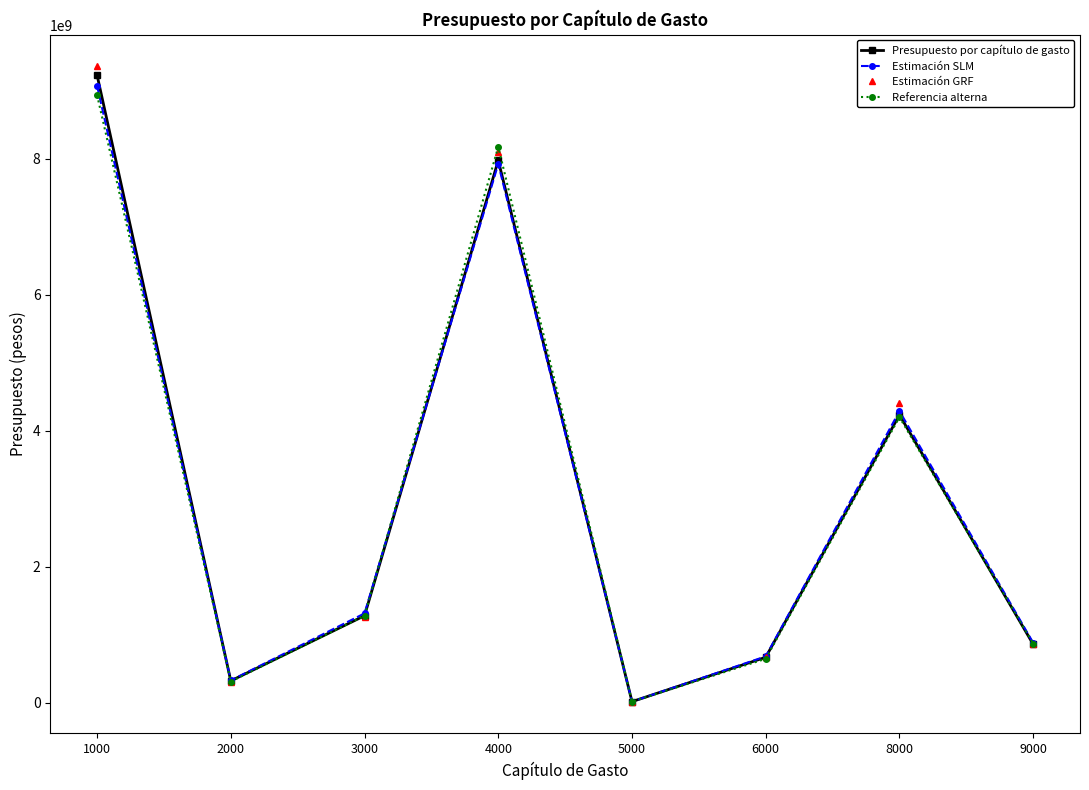

Reading right to left, what are all the values shown in this chart?

Presupuesto por capítulo de gasto: 9000=857210166.0	8000=4233134825.0	6000=666942640.0	5000=14375134.0	4000=7977594419.0	3000=1277941018.0	2000=319634552.0	1000=9232964419.0
Estimación SLM: 9000=879368936.5	8000=4288802870.2	6000=679788890.8	5000=14128699.5	4000=7925292720.3	3000=1312081809.3	2000=326528179.6	1000=9077539176.2
Estimación GRF: 9000=856215327.9	8000=4405844228.2	6000=669087133.9	5000=14545149.4	4000=8103692144.8	3000=1265548589.4	2000=308087128.4	1000=9359530355.1
Referencia alterna: 9000=868479993.3	8000=4199784845.8	6000=644213026.4	5000=13866272.4	4000=8176913417.3	3000=1280171007.6	2000=309924003.2	1000=8939766145.2